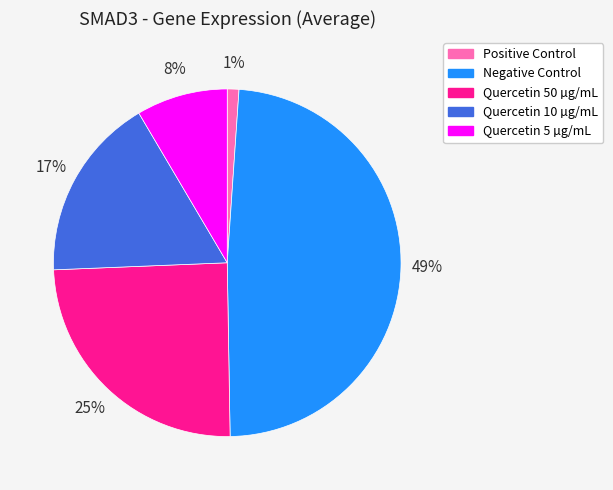

Rank the categories by value from highest to lowest.

Negative Control, Quercetin 50 µg/mL, Quercetin 10 µg/mL, Quercetin 5 µg/mL, Positive Control